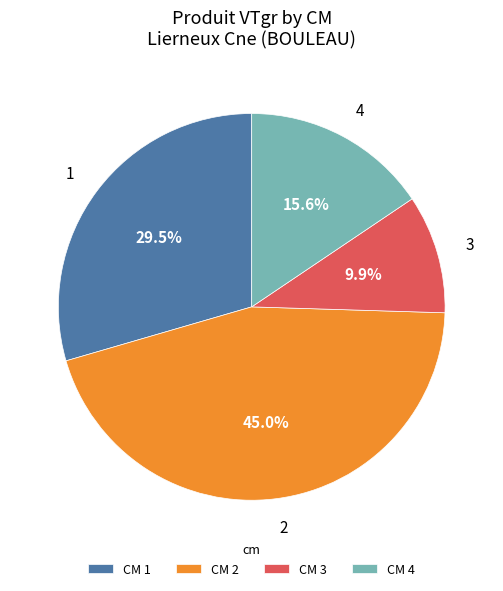

Does 4 account for over 50% of the chart?

No